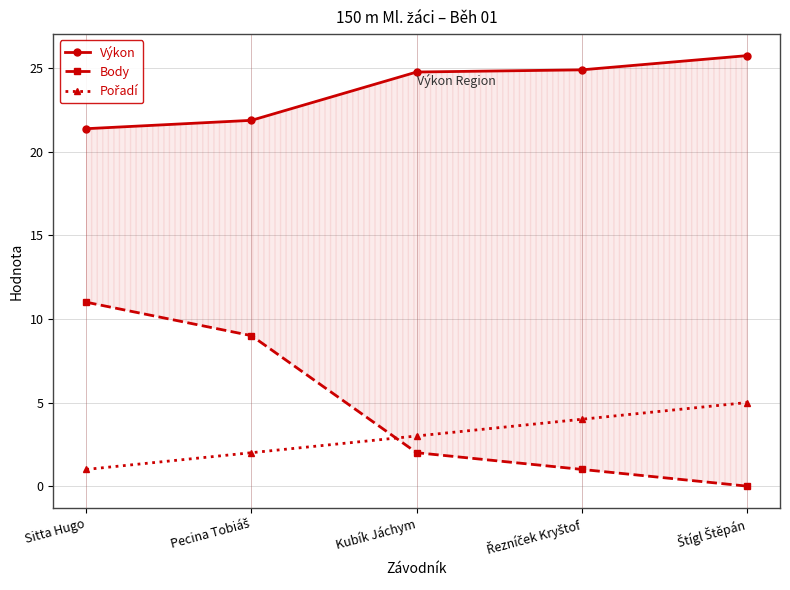

How many values in the Pořadí series are below 3?

2